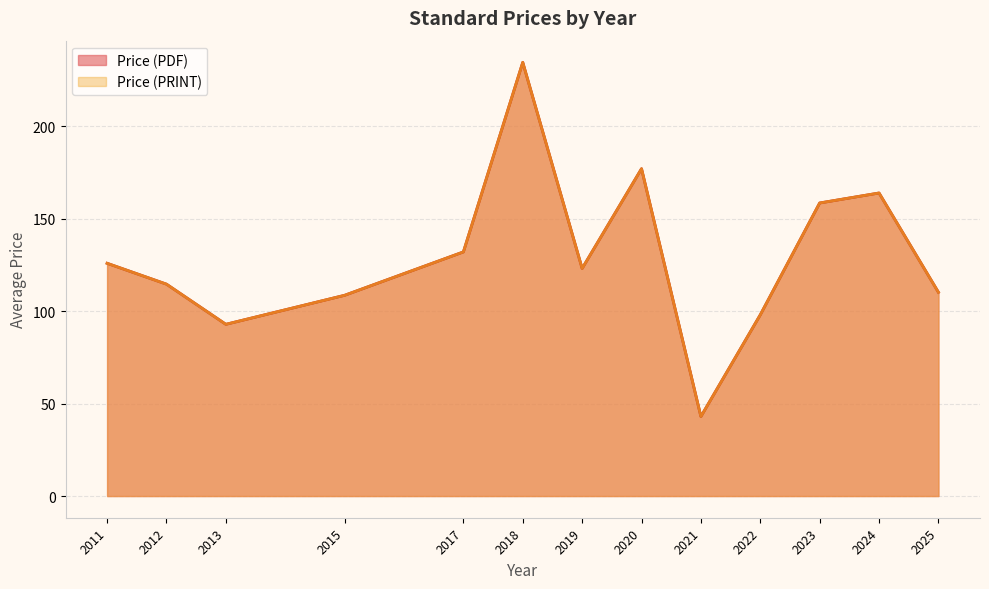

Is it true that Price (PRINT) equals 132.0 at 27?

True